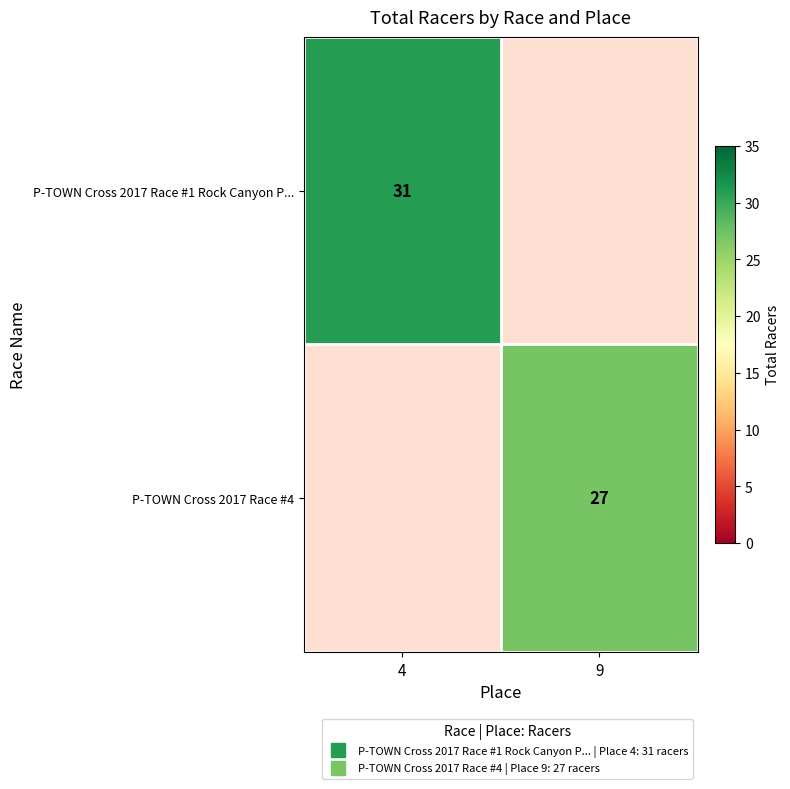

What is the sum of the P-TOWN Cross 2017 Race #4 values at 9 and 4?

27